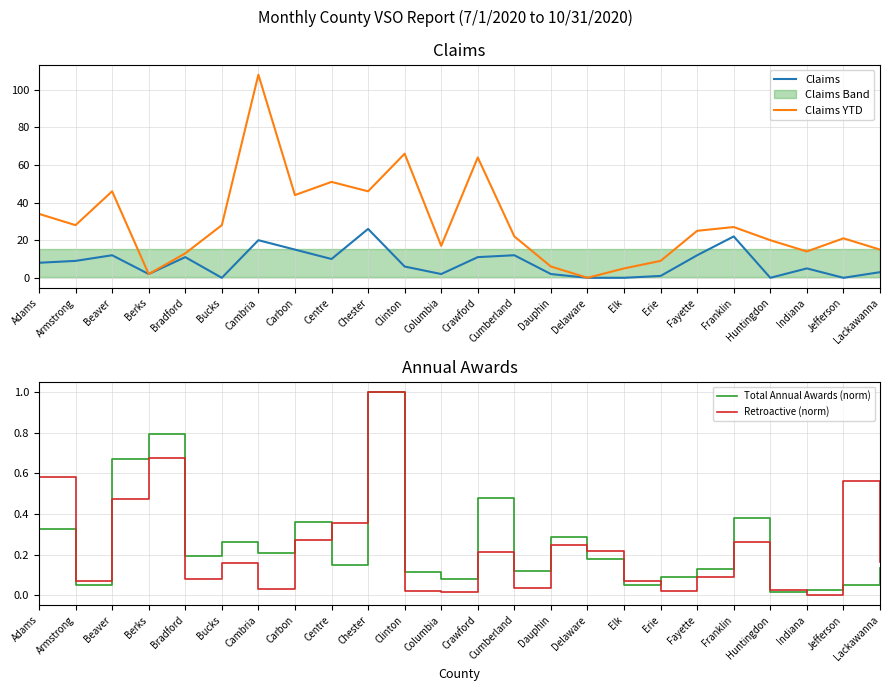

How many lines are shown in the chart?

4